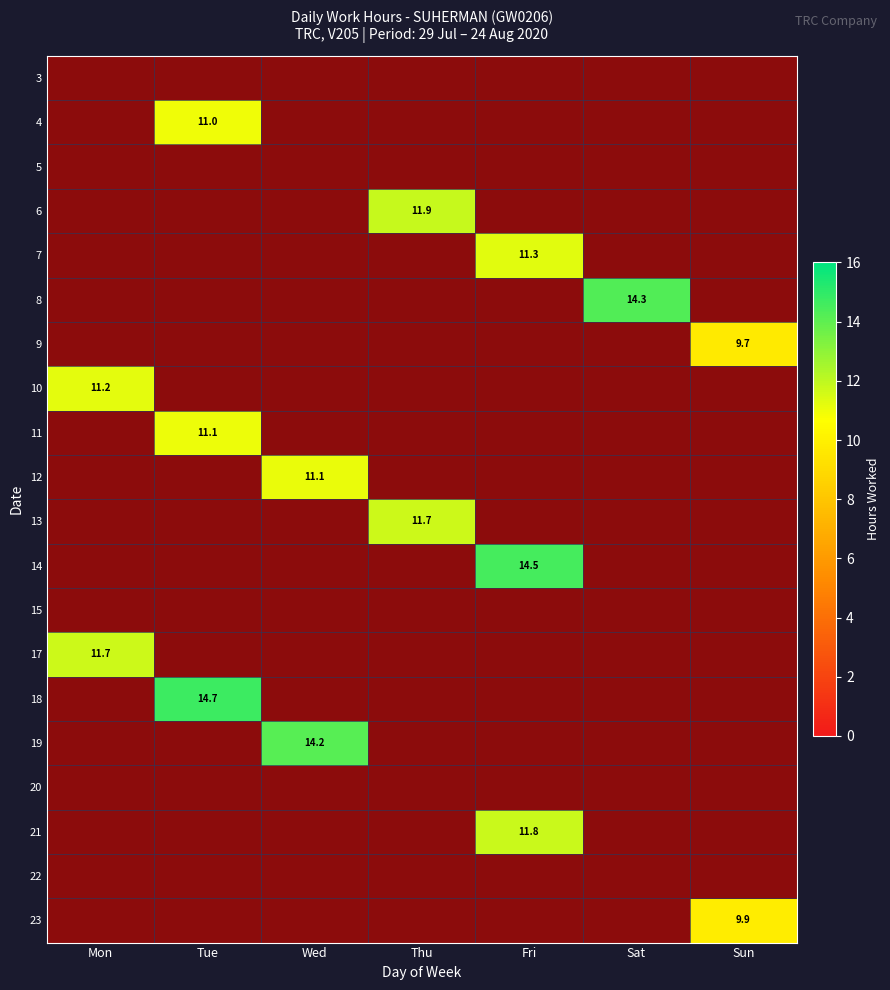

What is the difference between the maximum and minimum values in the 13 series?

11.7